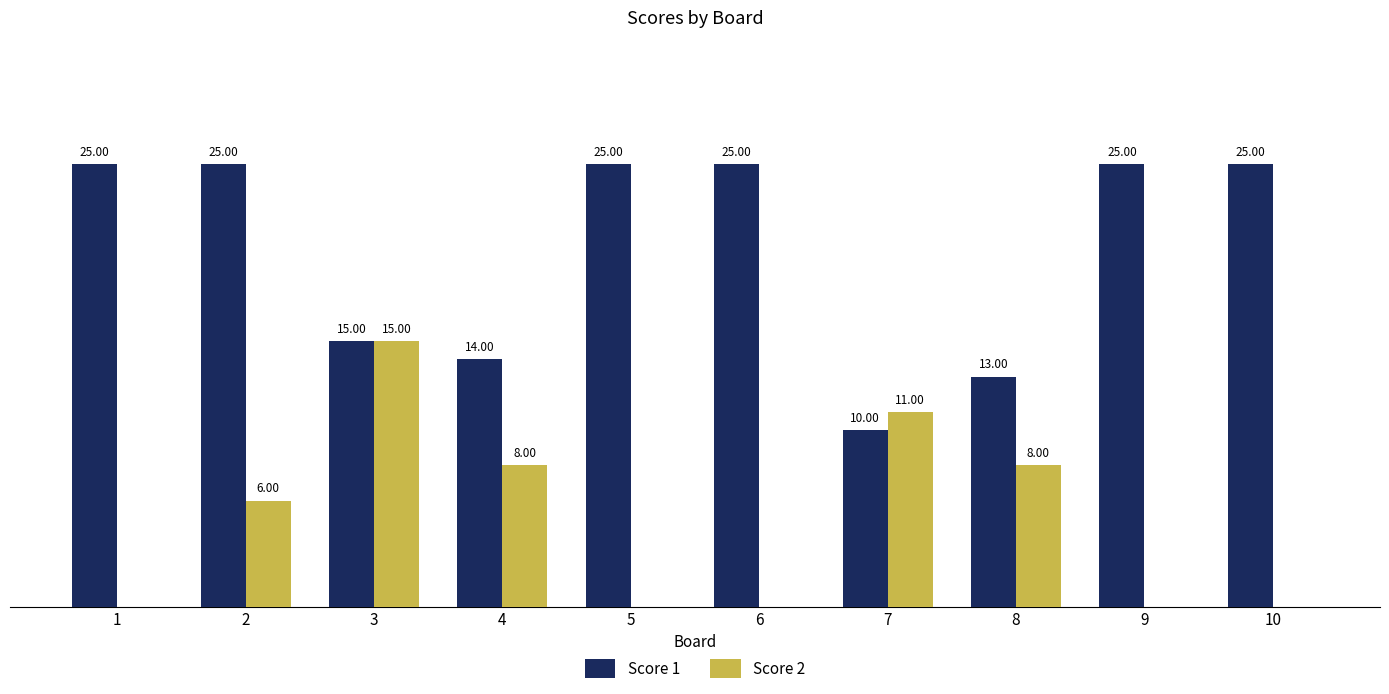

Which series has the largest total across all categories?

Score 1